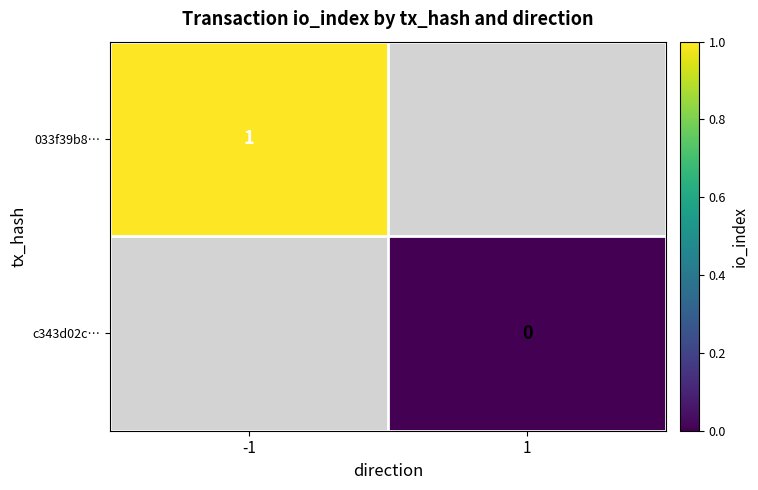

At how many categories does at least one series exceed 0?

1